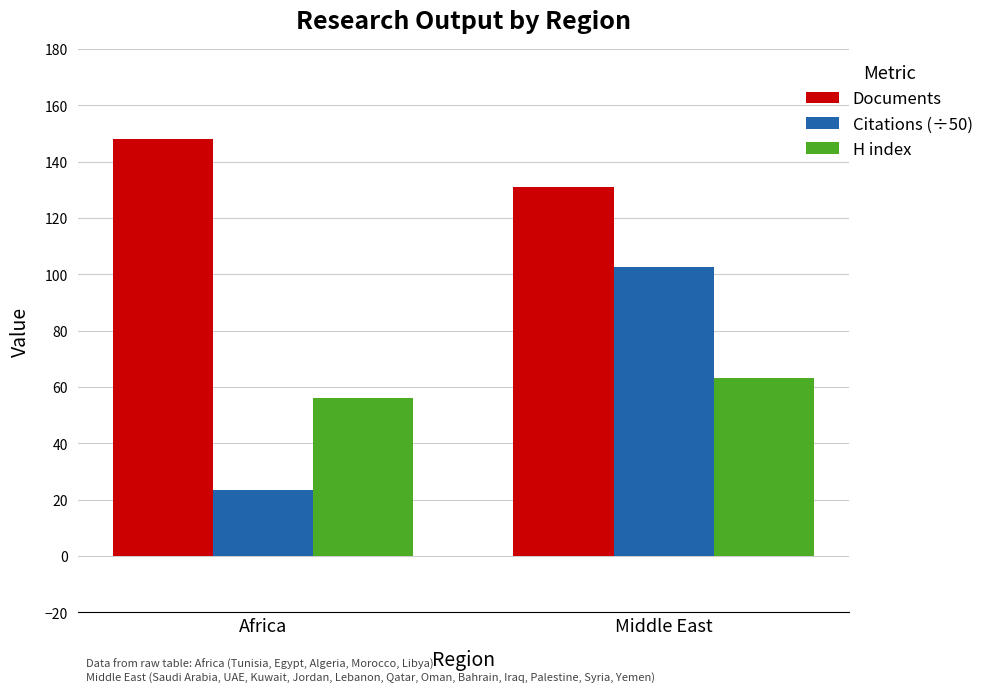

Where is H index nearest to the value 59?

Africa